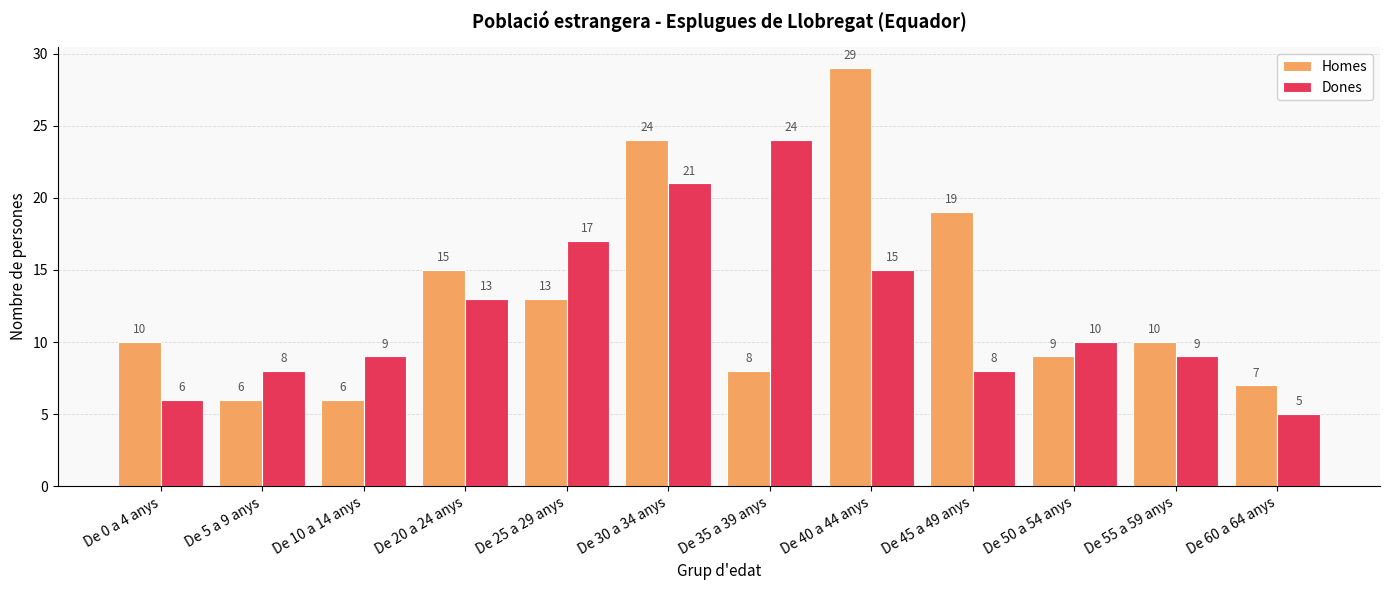

Rank the series by their average value, from lowest to highest.

Dones, Homes